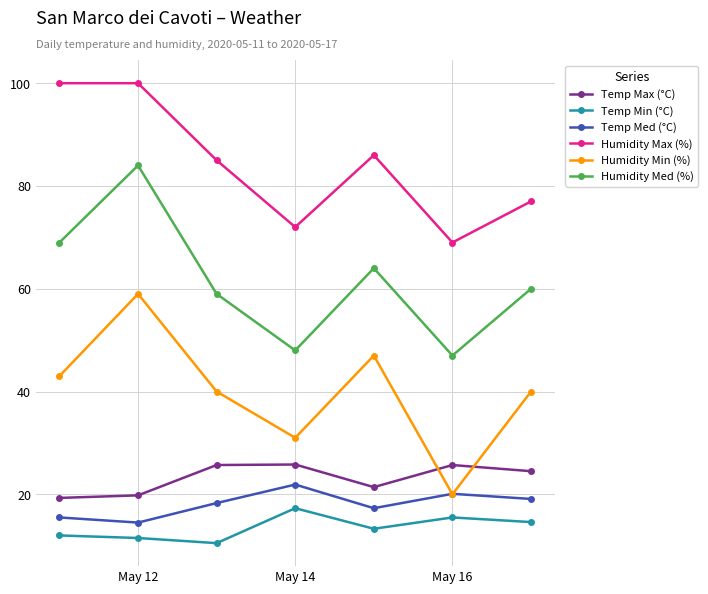

How many lines are shown in the chart?

6